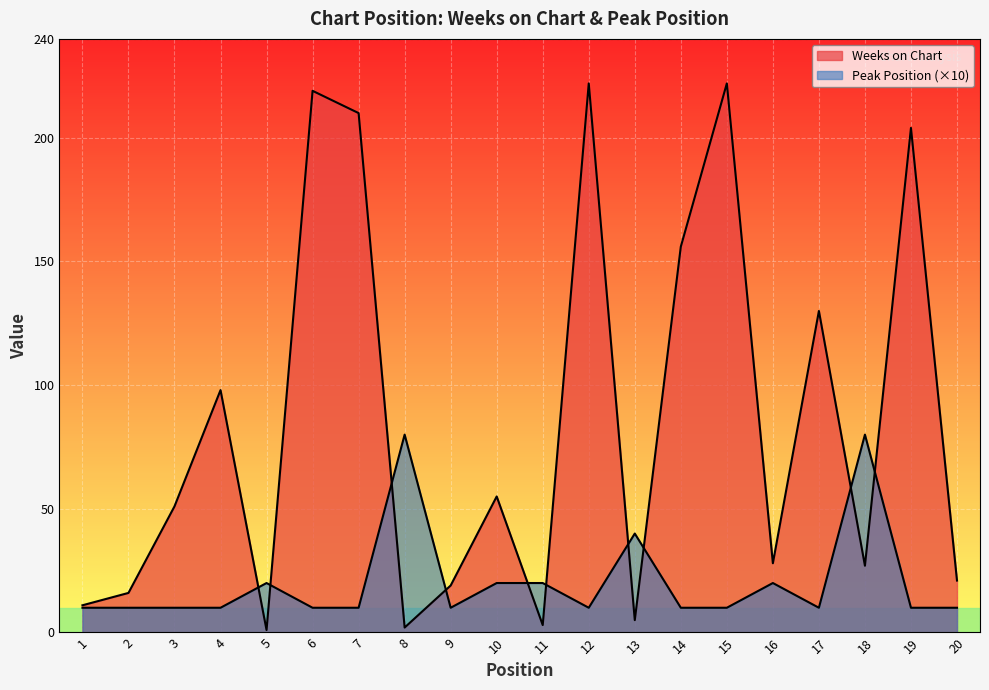

Read the Peak Position value at 10, to the nearest 5.

20